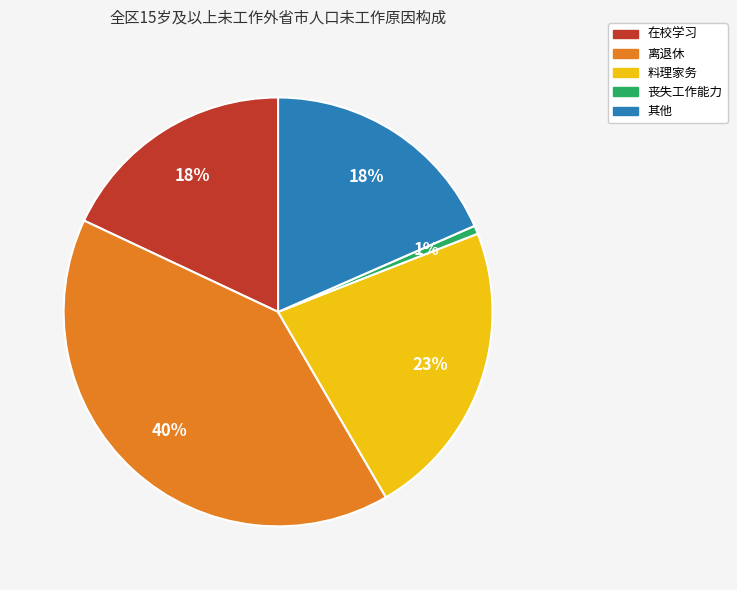

What percentage is the 其他 slice, to the nearest percent?

18%